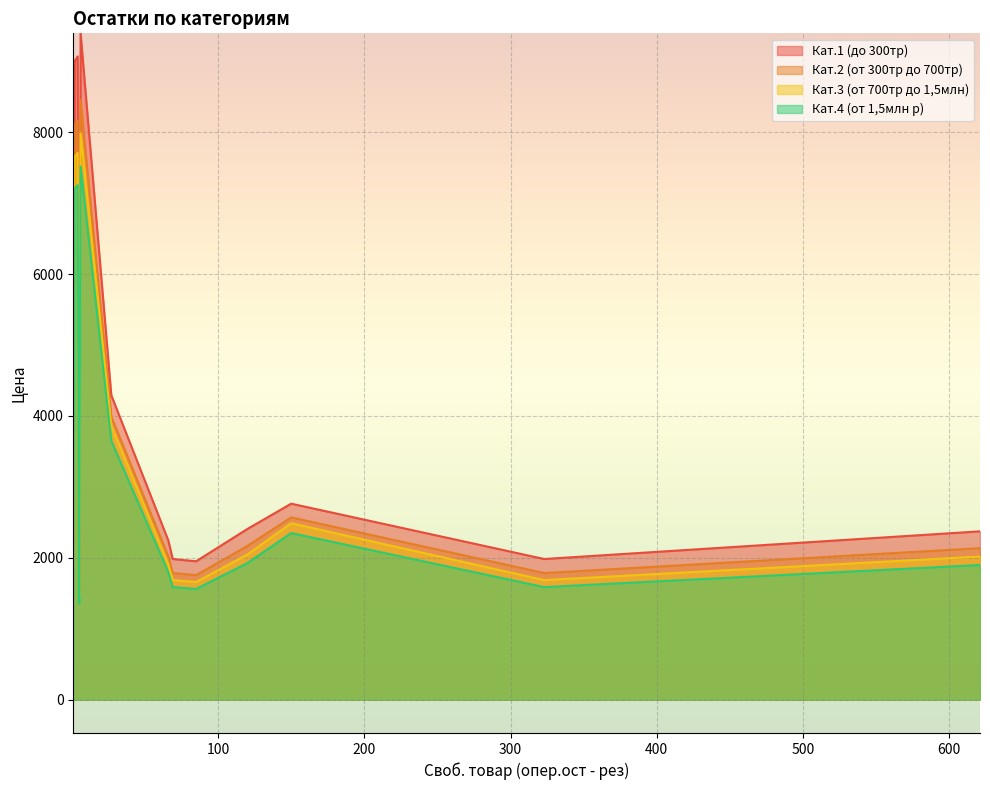

What is the difference between the second highest and second lowest values in the Кат.2 (от 300тр до 700тр) series?

6581